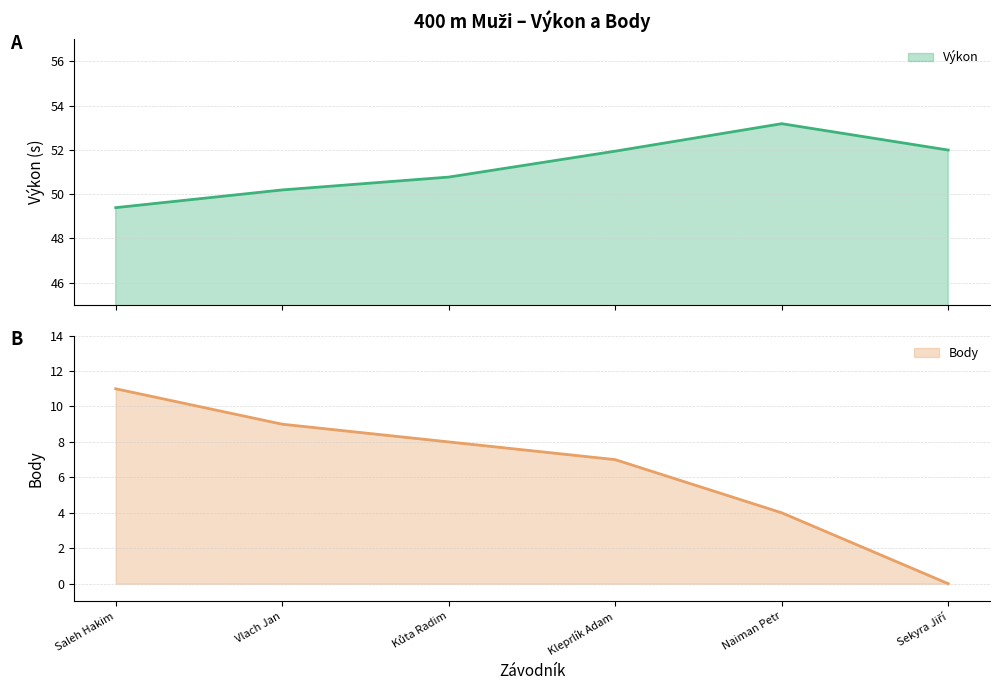

True or false: Body has more than 2 interior local peaks.

False